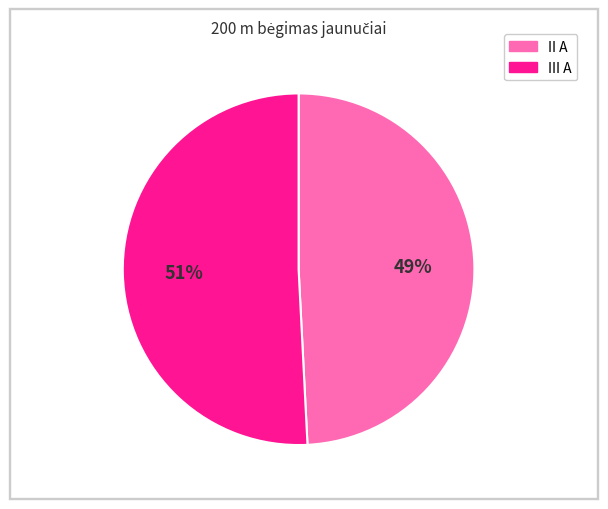

Is there any slice that represents more than half of the pie?

Yes